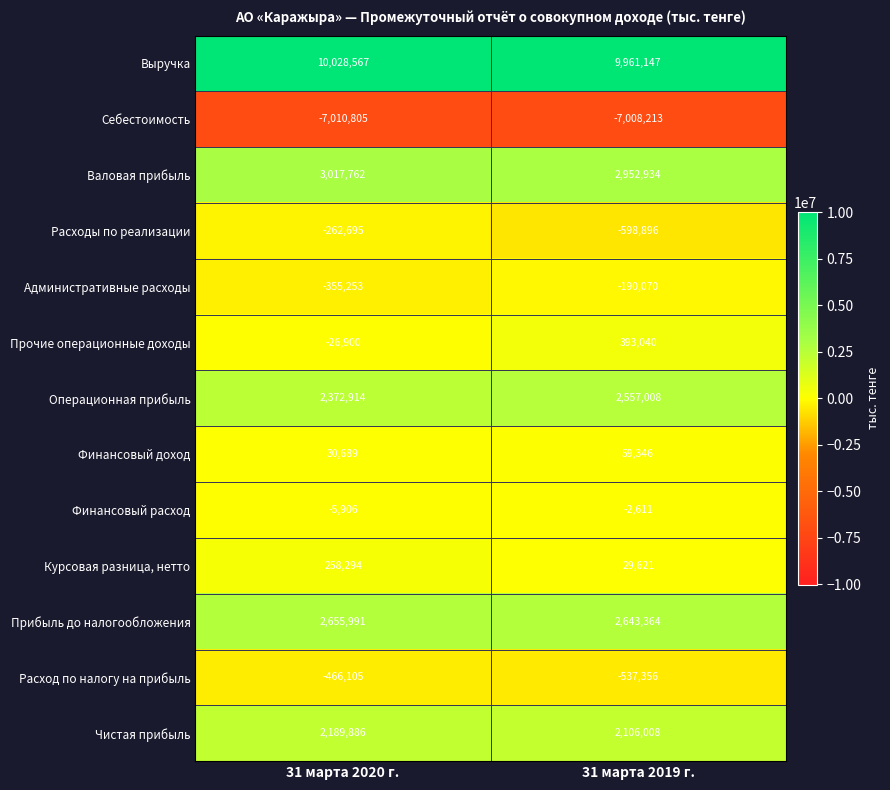

Rank the series at 31 марта 2019 г. from lowest to highest value.

Себестоимость, Расходы по реализации, Расход по налогу на прибыль, Административные расходы, Финансовый расход, Курсовая разница, нетто, Финансовый доход, Прочие операционные доходы, Чистая прибыль, Операционная прибыль, Прибыль до налогообложения, Валовая прибыль, Выручка